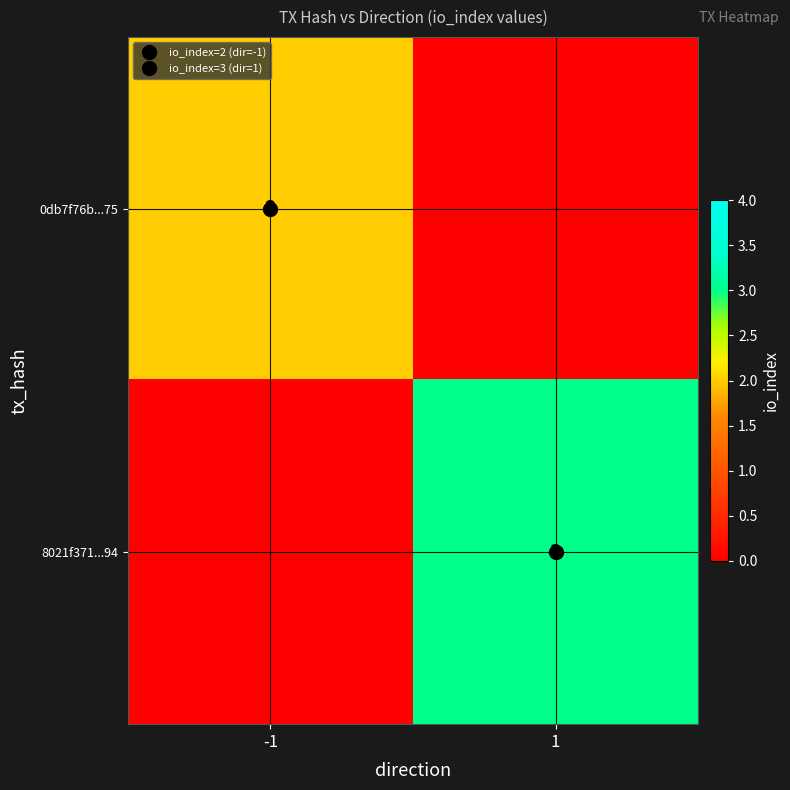

Which series has the largest total across all categories?

8021f371...94